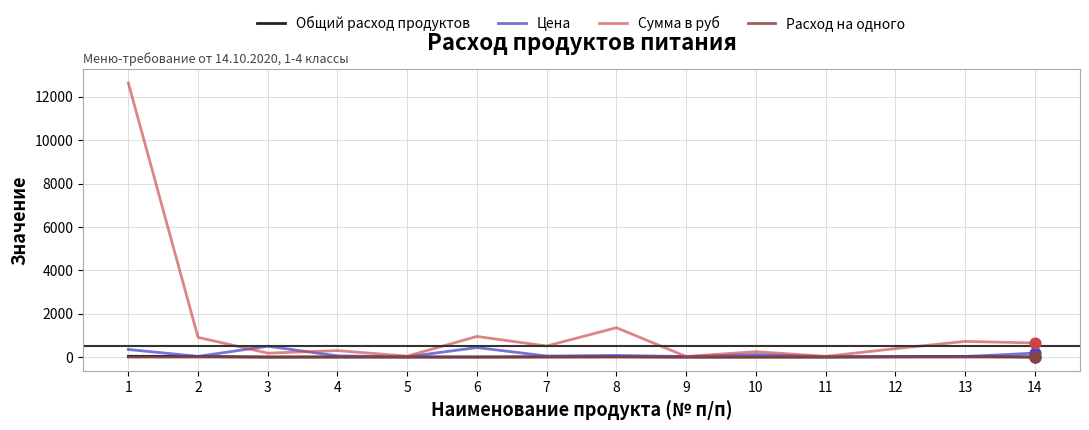

At how many categories does at least one series exceed 6218?

1